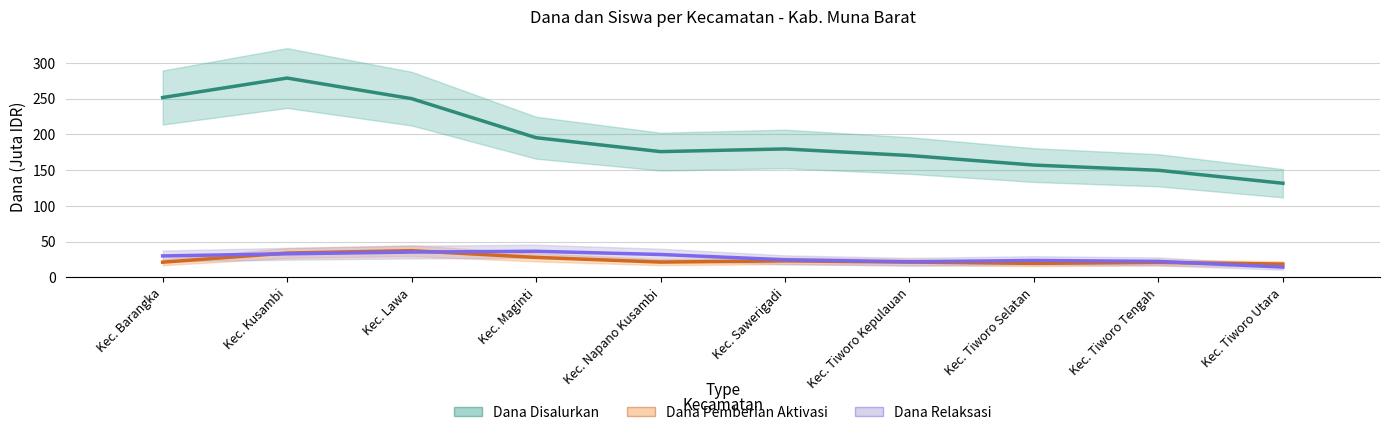

Reading left to right, what are all the values shown in this chart?

Dana Disalurkan: Kec. Barangka=251.6	Kec. Kusambi=278.8	Kec. Lawa=250.1	Kec. Maginti=195.5	Kec. Napano Kusambi=176.0	Kec. Sawerigadi=179.7	Kec. Tiworo Kepulauan=170.5	Kec. Tiworo Selatan=157.2	Kec. Tiworo Tengah=149.9	Kec. Tiworo Utara=131.7
Dana Pemberian Aktivasi: Kec. Barangka=21.4	Kec. Kusambi=34.2	Kec. Lawa=37.5	Kec. Maginti=28.1	Kec. Napano Kusambi=21.5	Kec. Sawerigadi=23.2	Kec. Tiworo Kepulauan=21.5	Kec. Tiworo Selatan=19.7	Kec. Tiworo Tengah=21.0	Kec. Tiworo Utara=18.8
Dana Relaksasi: Kec. Barangka=30.1	Kec. Kusambi=33.1	Kec. Lawa=35.5	Kec. Maginti=36.7	Kec. Napano Kusambi=32.2	Kec. Sawerigadi=24.8	Kec. Tiworo Kepulauan=21.9	Kec. Tiworo Selatan=23.8	Kec. Tiworo Tengah=22.4	Kec. Tiworo Utara=14.6